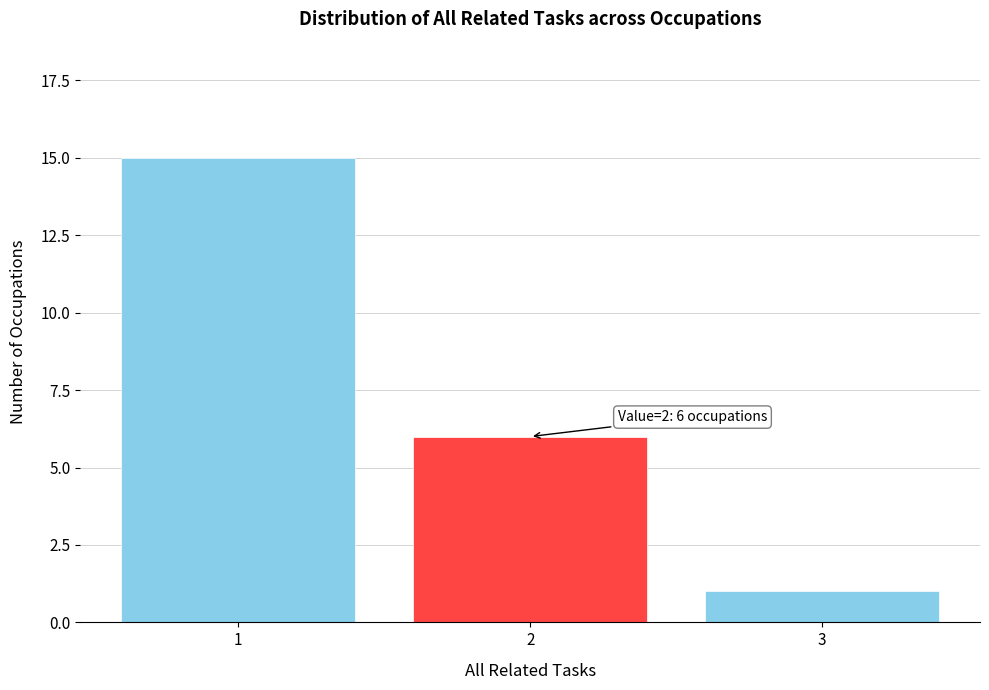

Reading left to right, list all the values displayed in this chart.

15	6	1